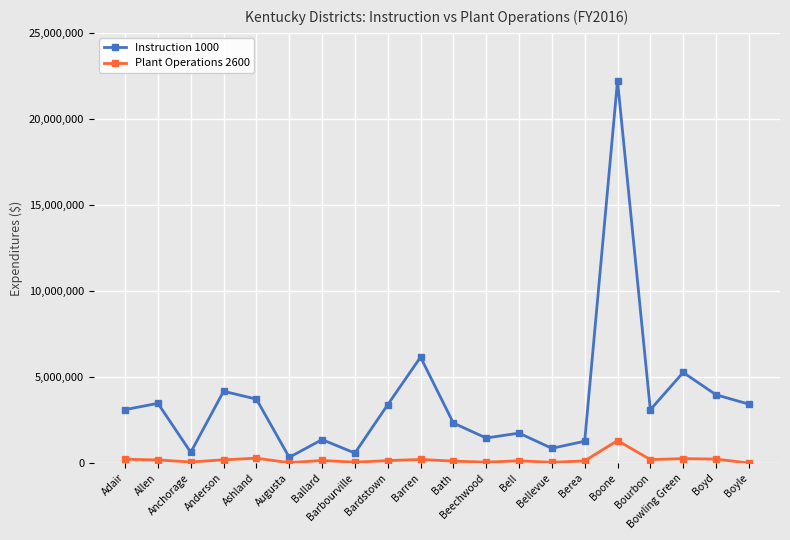

What is the sum of all Instruction 1000 values?

72472119